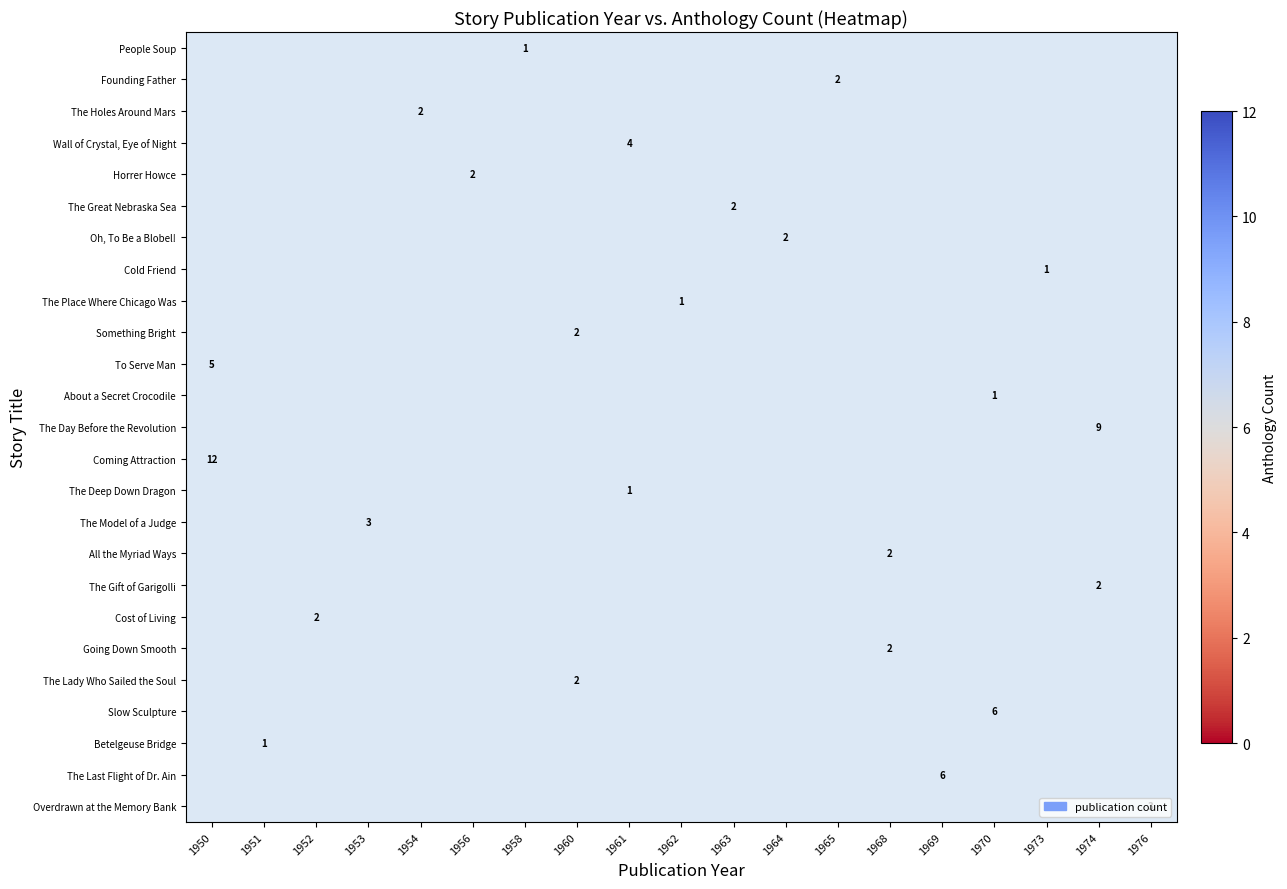

At which category does the chart reach its peak across all series?

1950